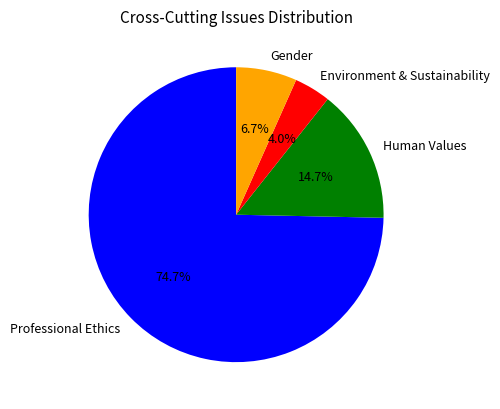

What is the largest slice in the pie chart?

Professional Ethics